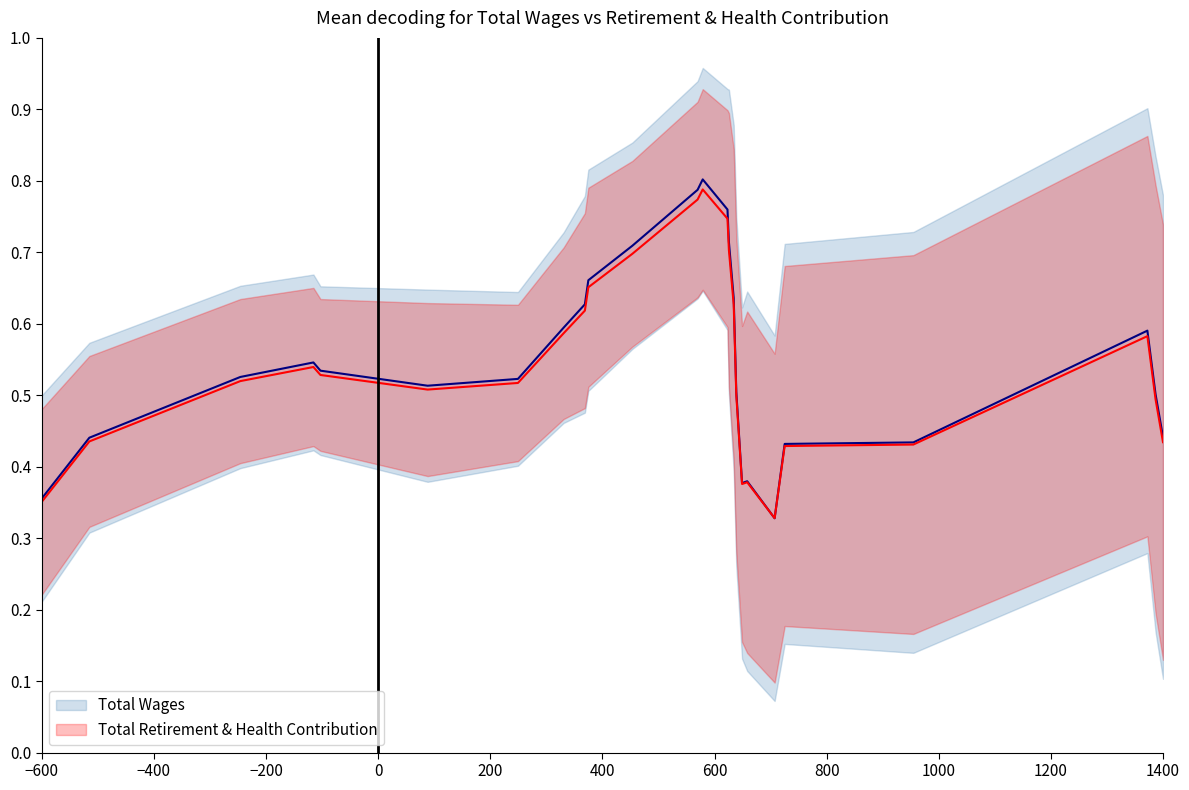

Is it true that Total Wages equals 0.1 at 1400?

False